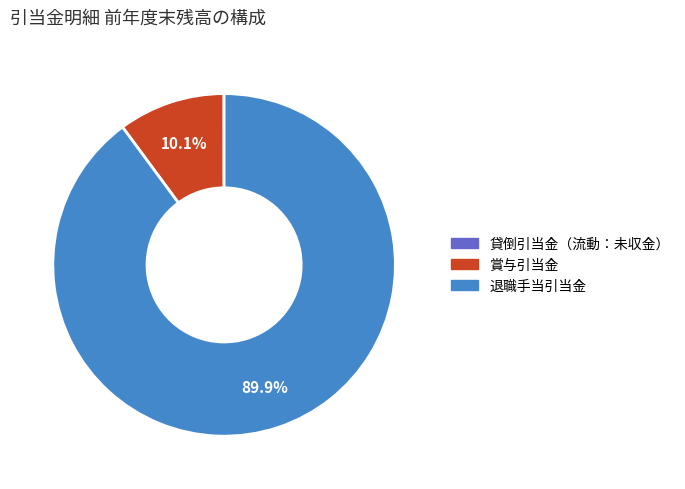

What percentage is the 退職手当引当金 slice, to the nearest percent?

90%